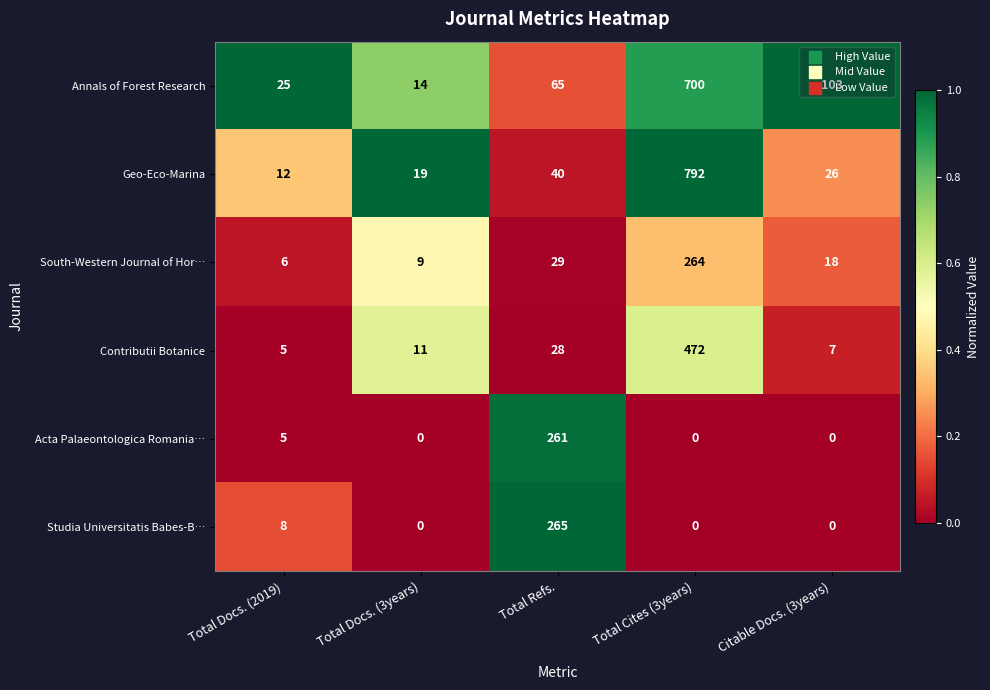

At which category is the sum across all series the highest?

Total Cites (3years)